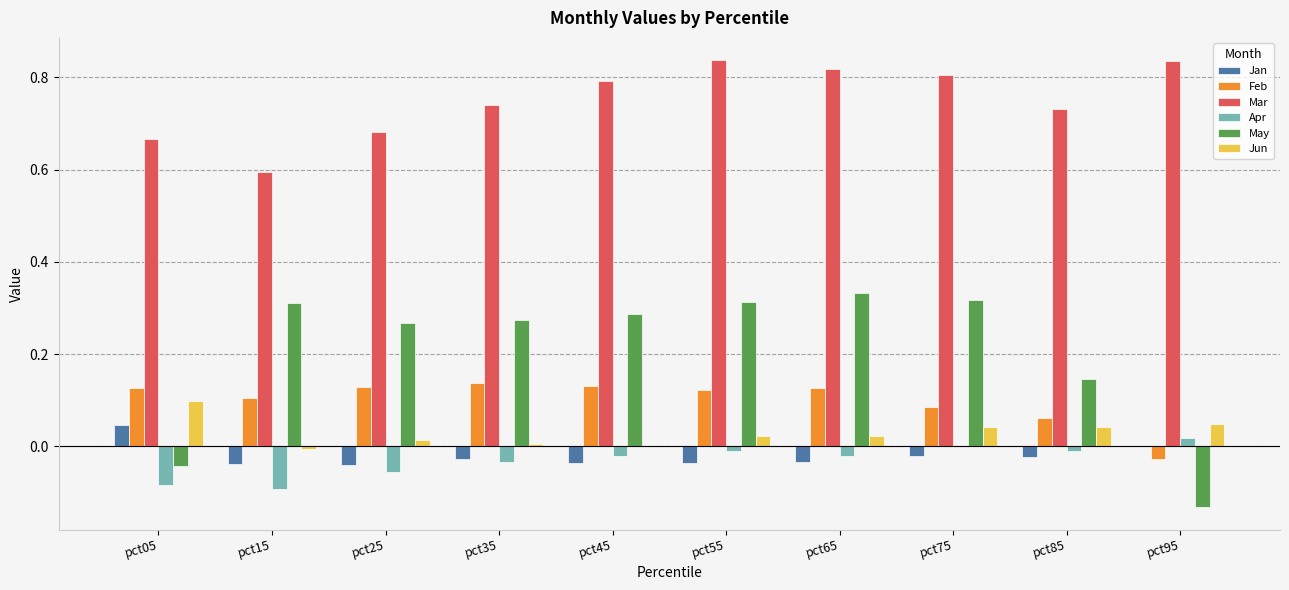

How many groups of bars are there?

10